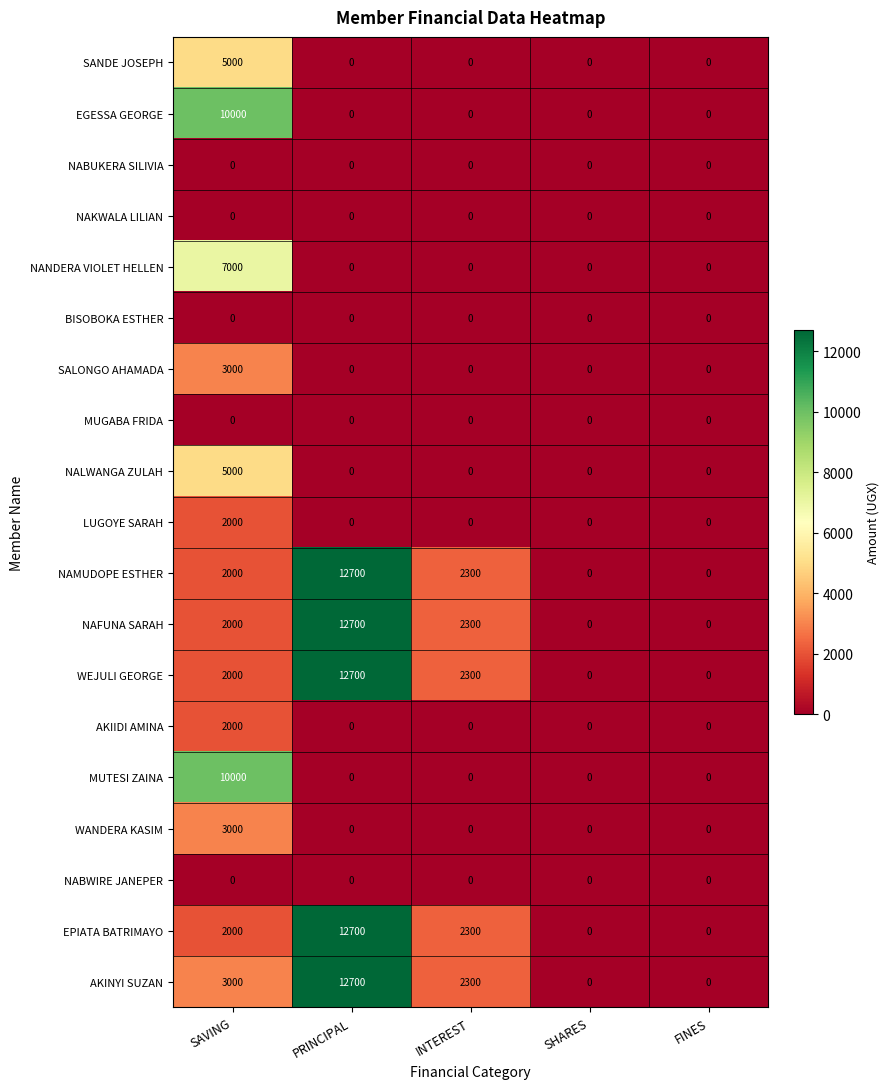

What is the maximum value shown in the chart?

12700